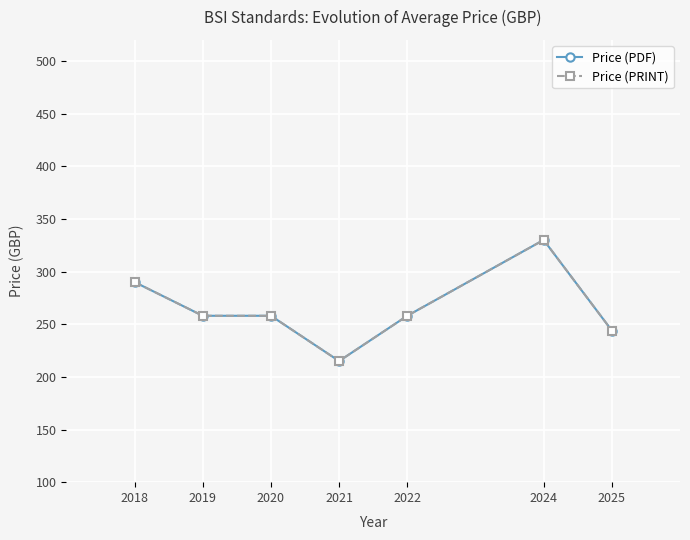

True or false: Price (PRINT) and Price (PDF) cross at least once.

False